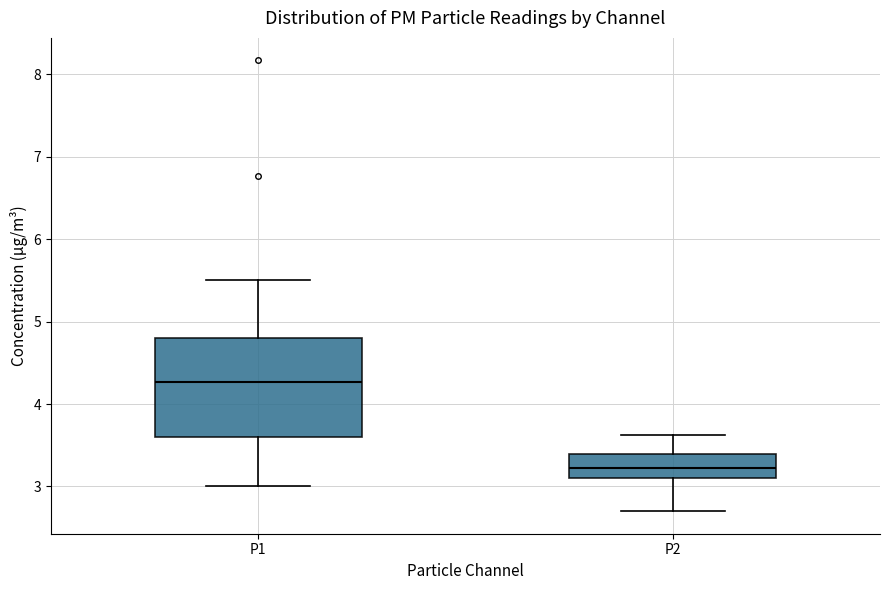

Reading left to right, transcribe this box plot: for each box, give where its median line is, the range the box spans, and where its two whiskers end, as read against the y-axis. The values are not printed on the chart, so give them approximately, as read against the axis.

P1: median 4.3, box 3.6 to 4.8, whiskers 3.0 to 5.5
P2: median 3.2, box 3.1 to 3.4, whiskers 2.7 to 3.6